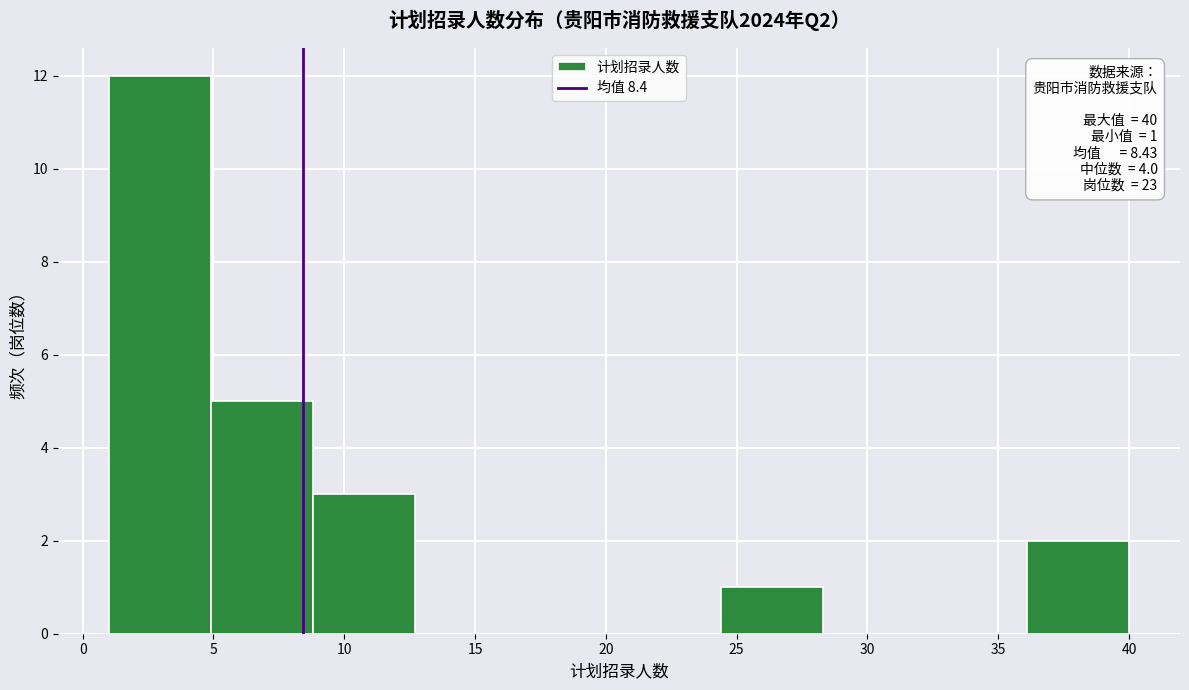

Which range on the x-axis has the tallest bar?

1.0 to 4.9